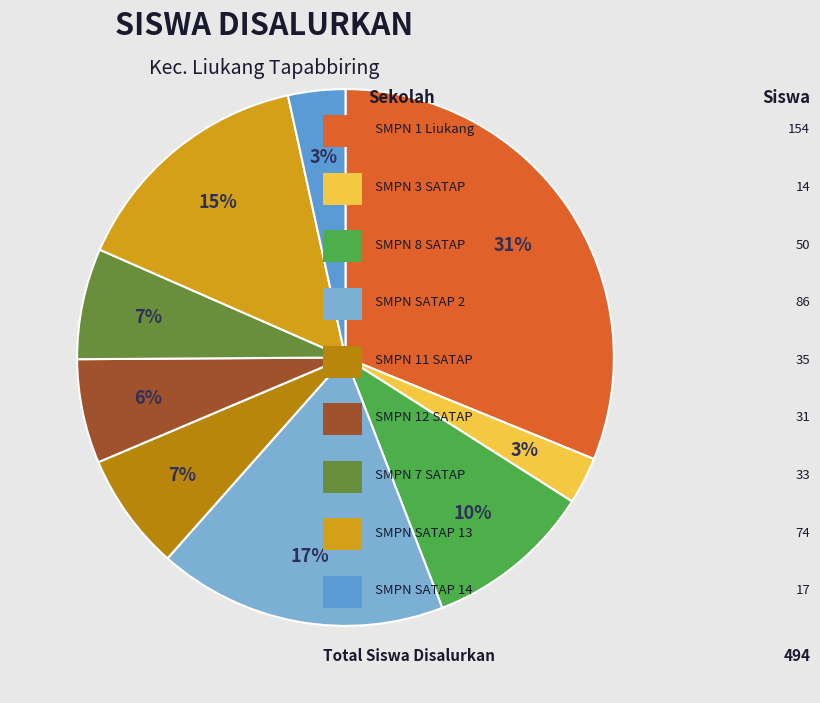

How many segments does this pie chart have?

9